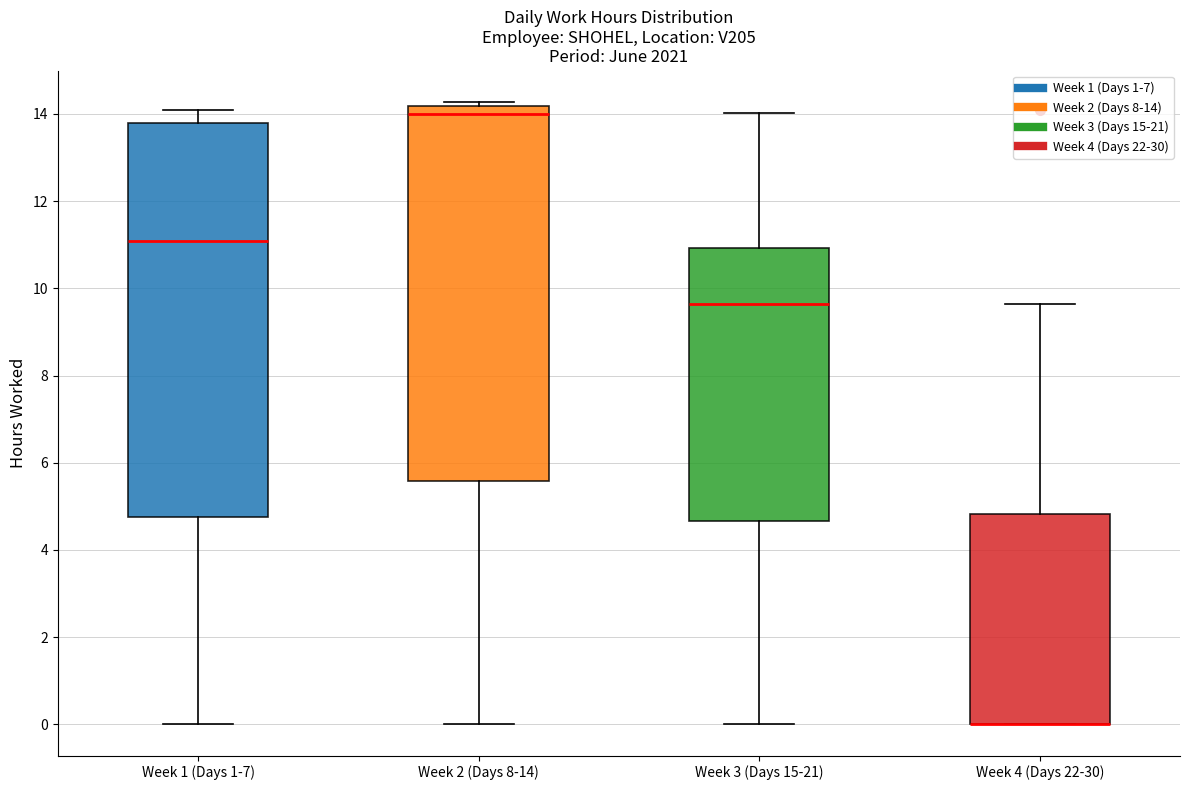

Reading left to right, read every box against the y-axis: the position of its median line, the range the box covers, and the ends of its whiskers. The values are not printed on the chart, so give them approximately, as read against the axis.

Week 1 (Days 1-7): median 11.0, box 4.8 to 13.8, whiskers 0.0 to 14.0
Week 2 (Days 8-14): median 14.0, box 5.6 to 14.2, whiskers 0.0 to 14.2 (just above the box's upper edge)
Week 3 (Days 15-21): median 9.6, box 4.6 to 11.0, whiskers 0.0 to 14.0
Week 4 (Days 22-30): median 0.0 (drawn on the box's lower edge), box 0.0 to 4.8, whiskers 0.0 to 9.6